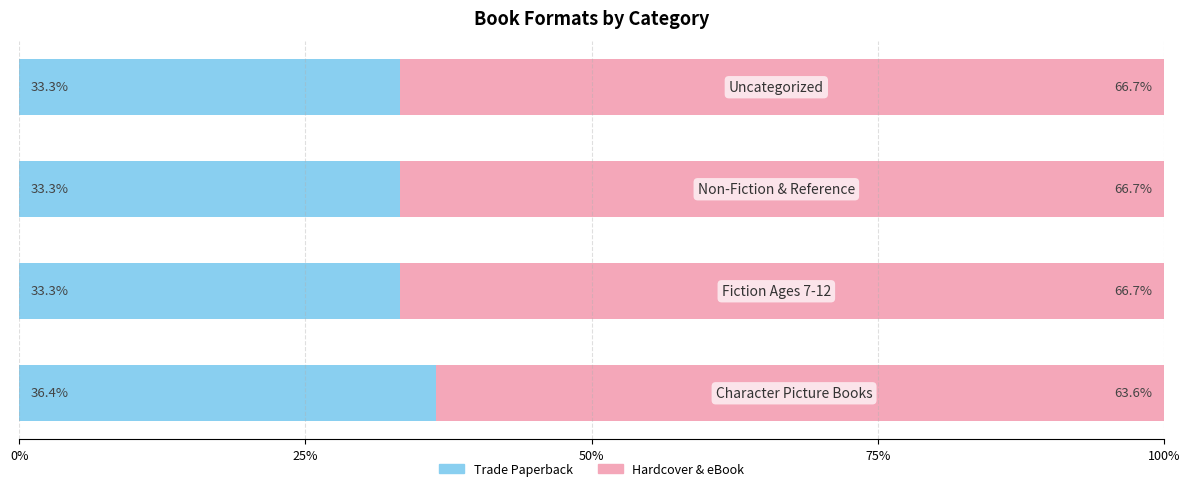

What is the difference between the maximum and minimum values in the Trade Paperback series?

3.1